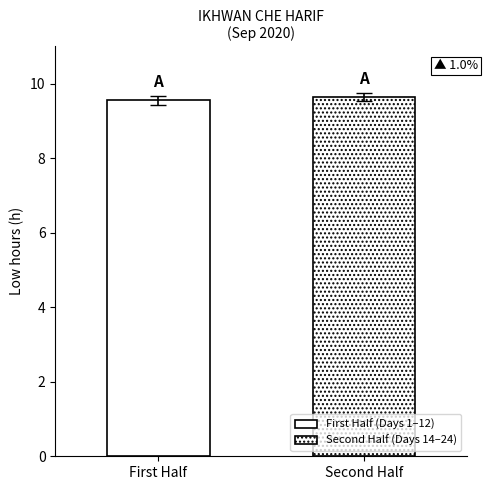

How many bars are there in each group?

2